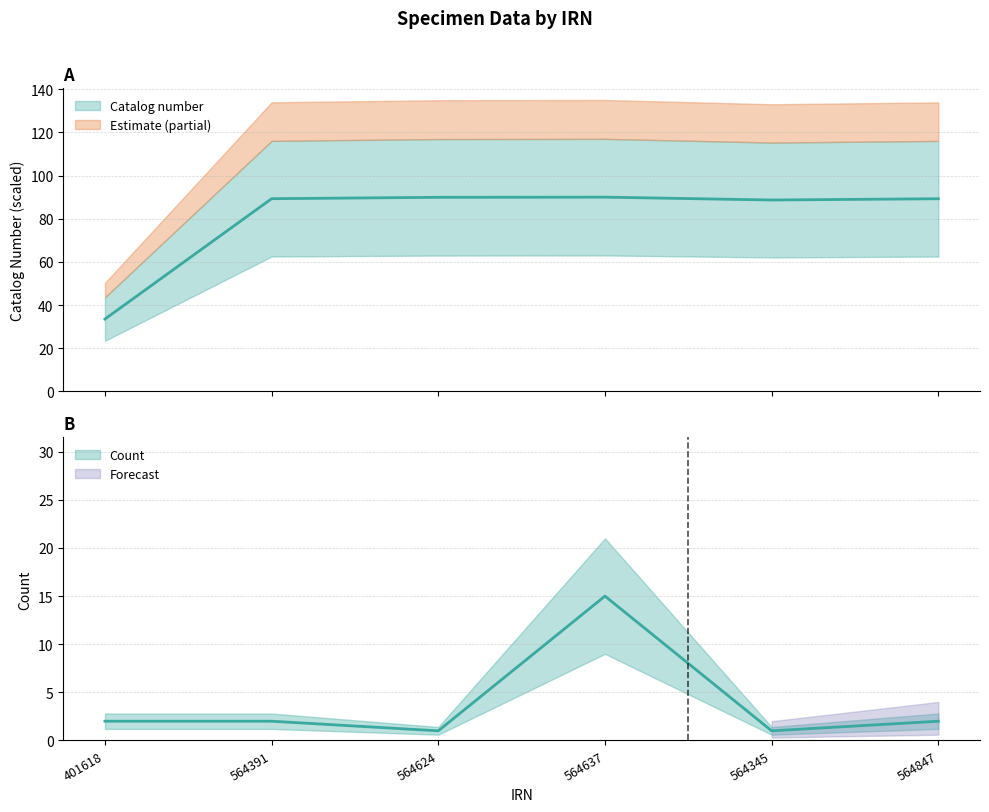

The Count series shows 2.9 at 564391. True or false?

False